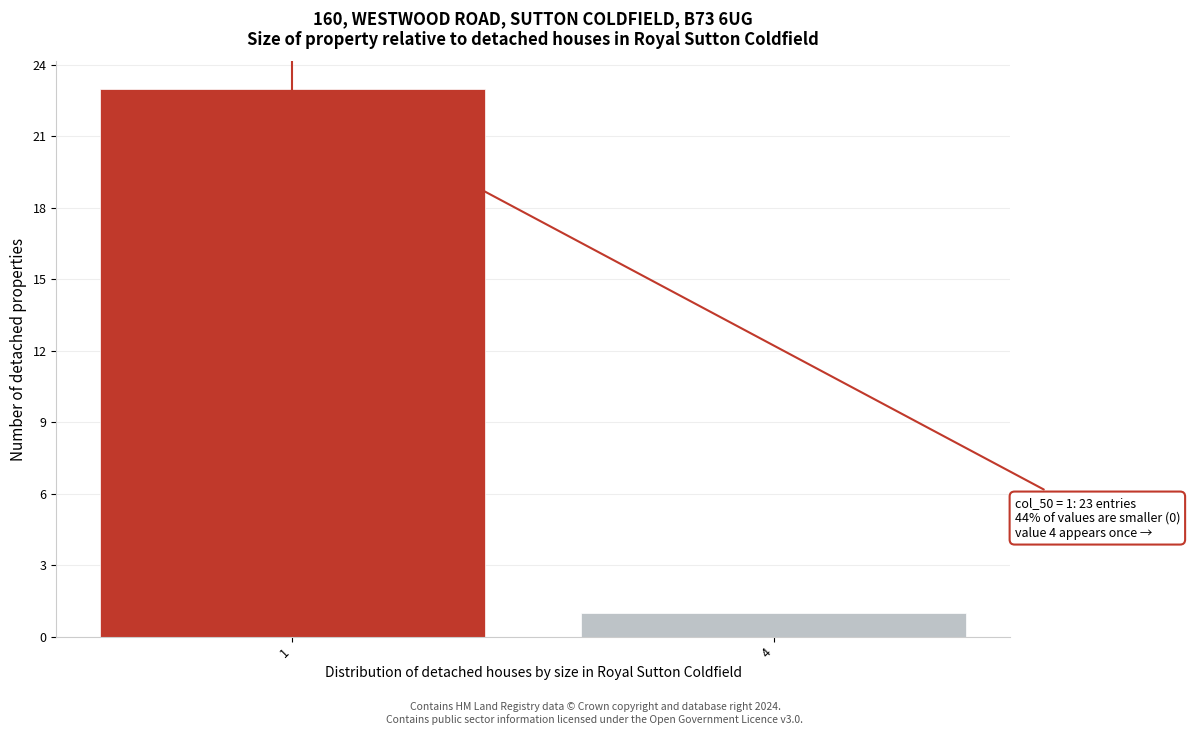

Reading left to right, what are all the values shown in this chart?

23	1